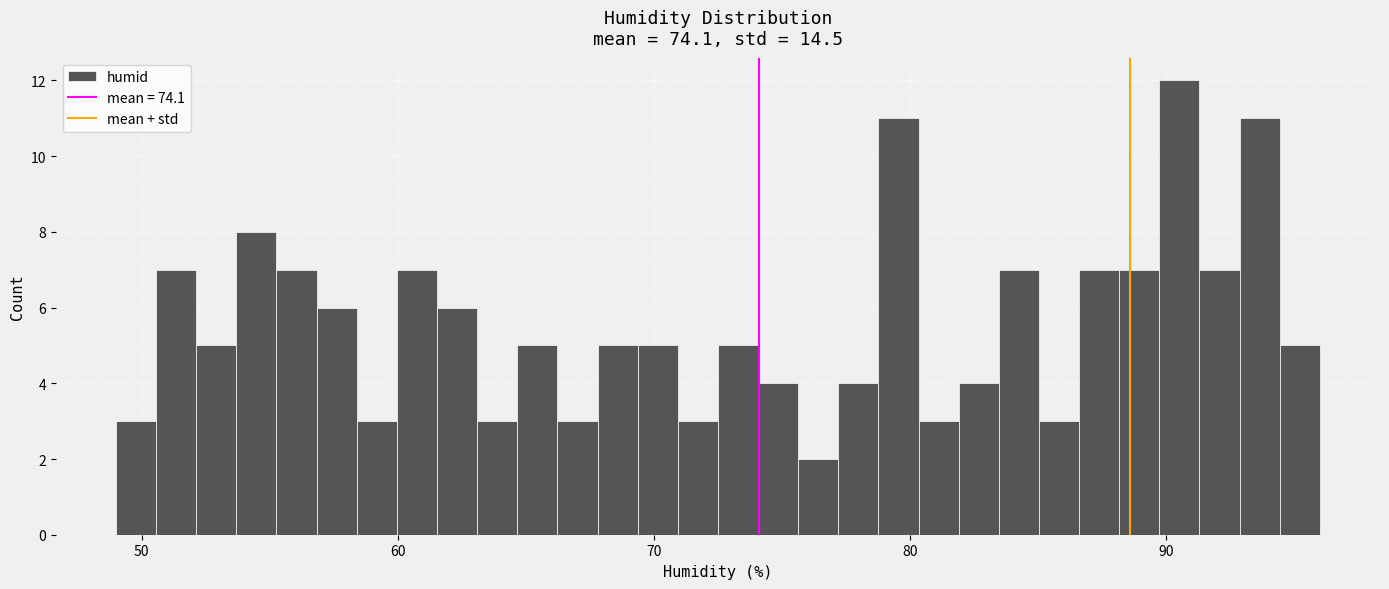

Around what value on the x-axis is the tallest bar? Give the approximate position of its centre, as read against the axis.

91